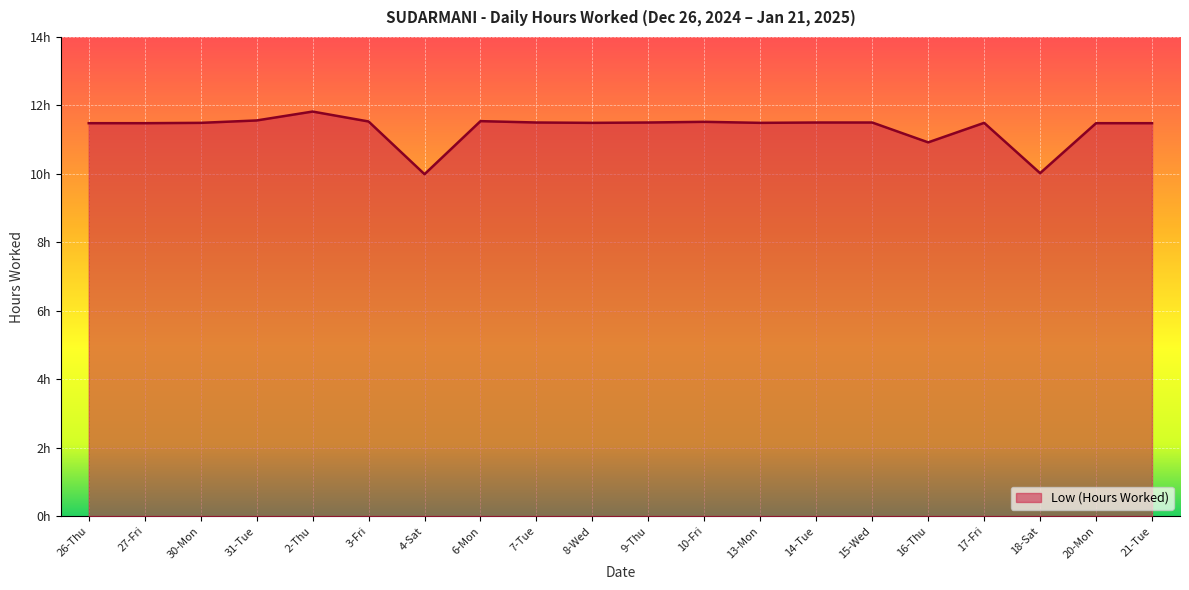

Does the chart have visible grid lines?

Yes